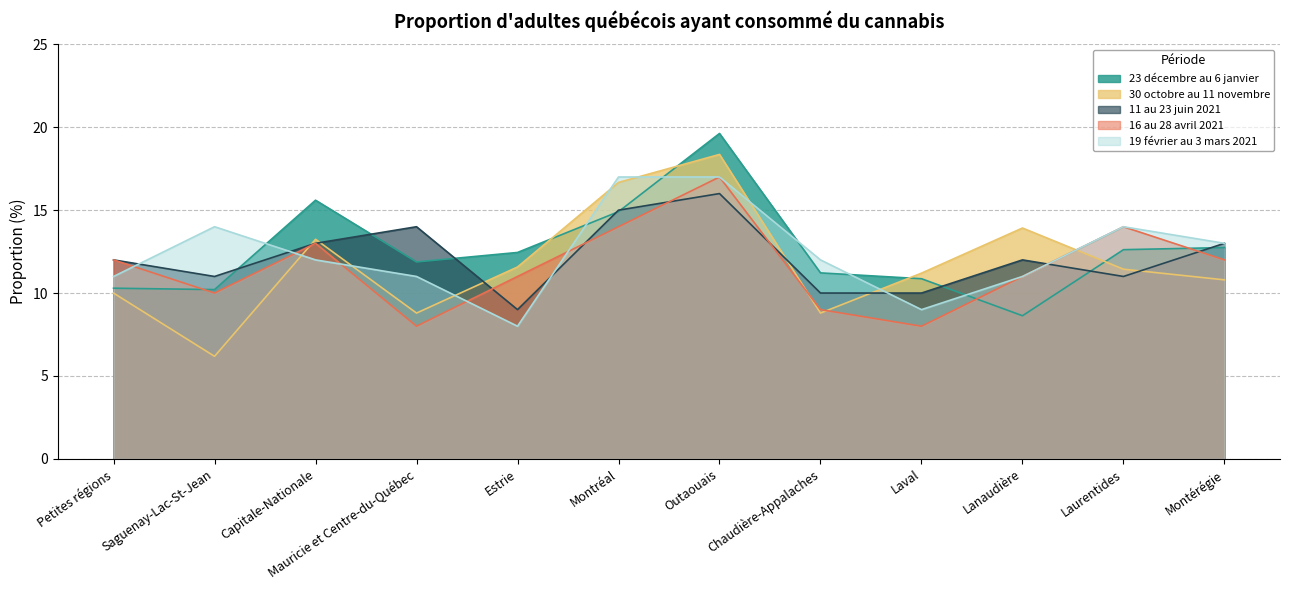

Which series has the widest spread of values?

30 octobre au 11 novembre